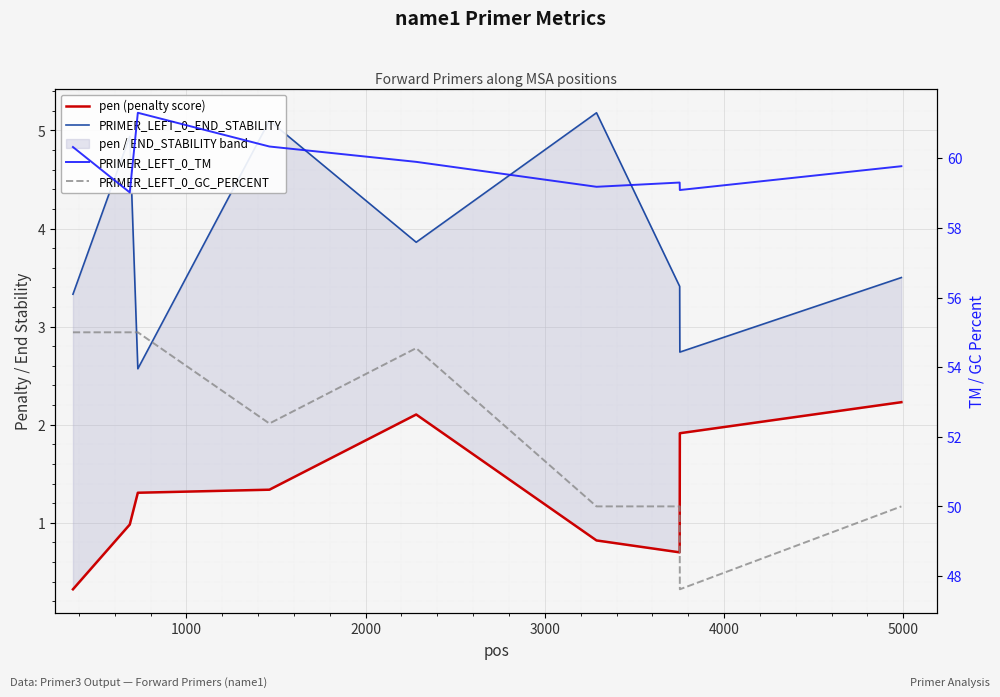

What is the difference between the maximum and minimum values in the PRIMER_LEFT_0_END_STABILITY series?

2.6